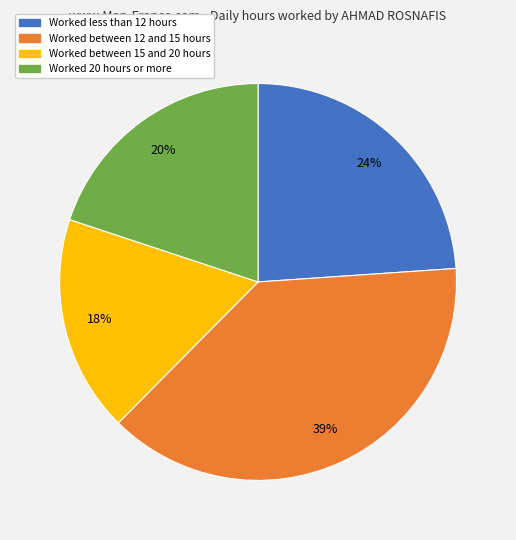

To the nearest percent, what is the average slice percentage?

25%